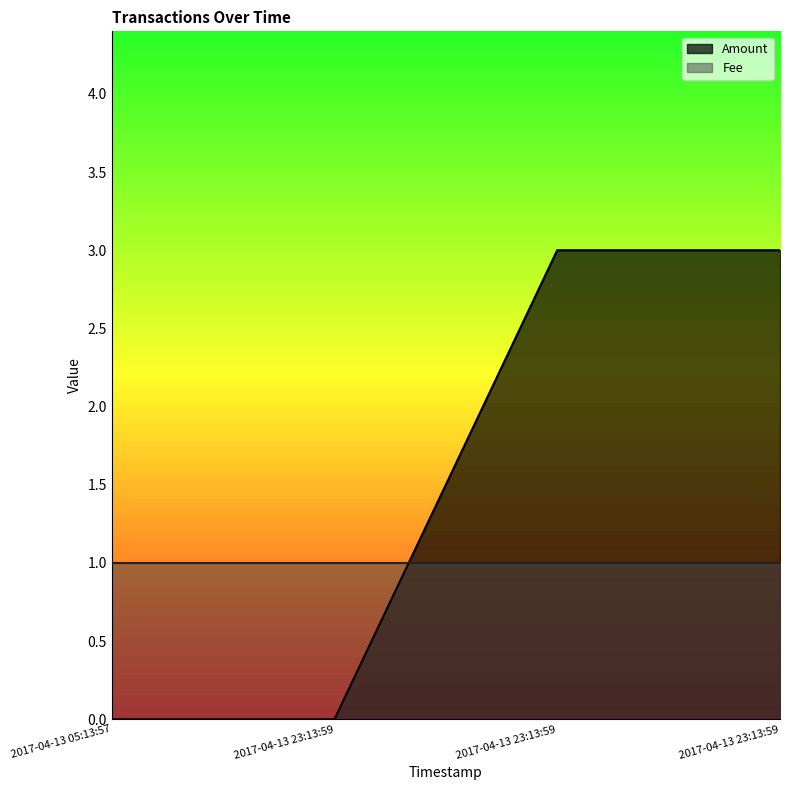

Rank the categories by value from highest to lowest.

2017-04-13 23:13:59, 2017-04-13 23:13:59, 2017-04-13 05:13:57, 2017-04-13 23:13:59